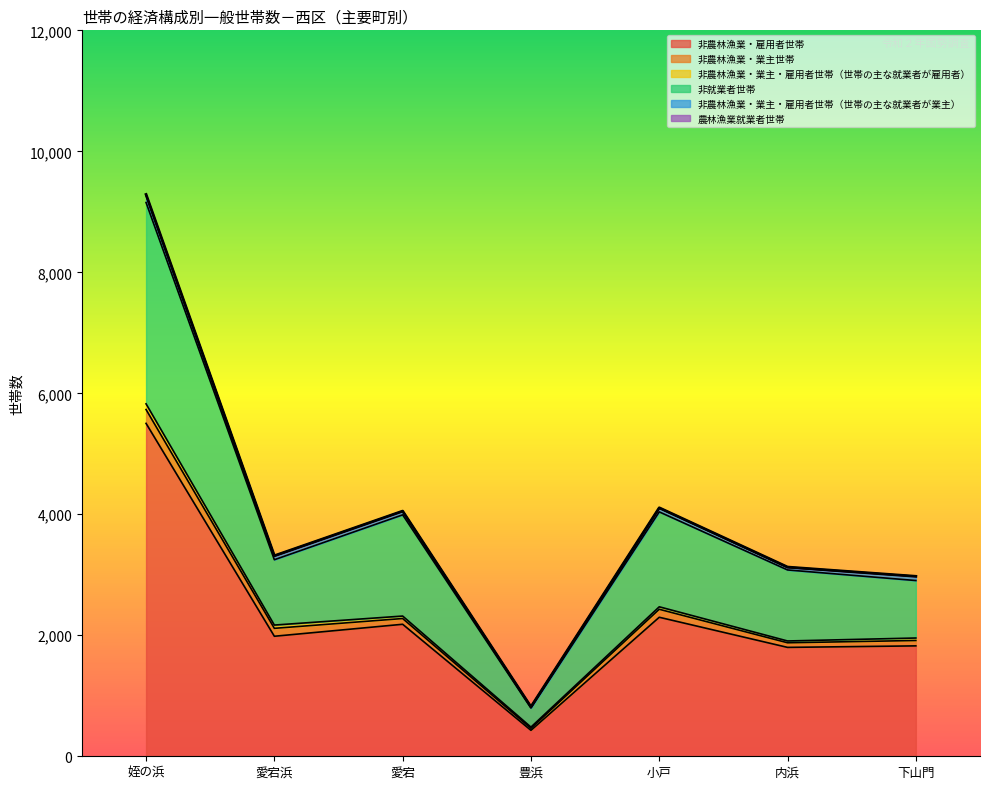

Does the chart display data point markers on the line(s)?

No